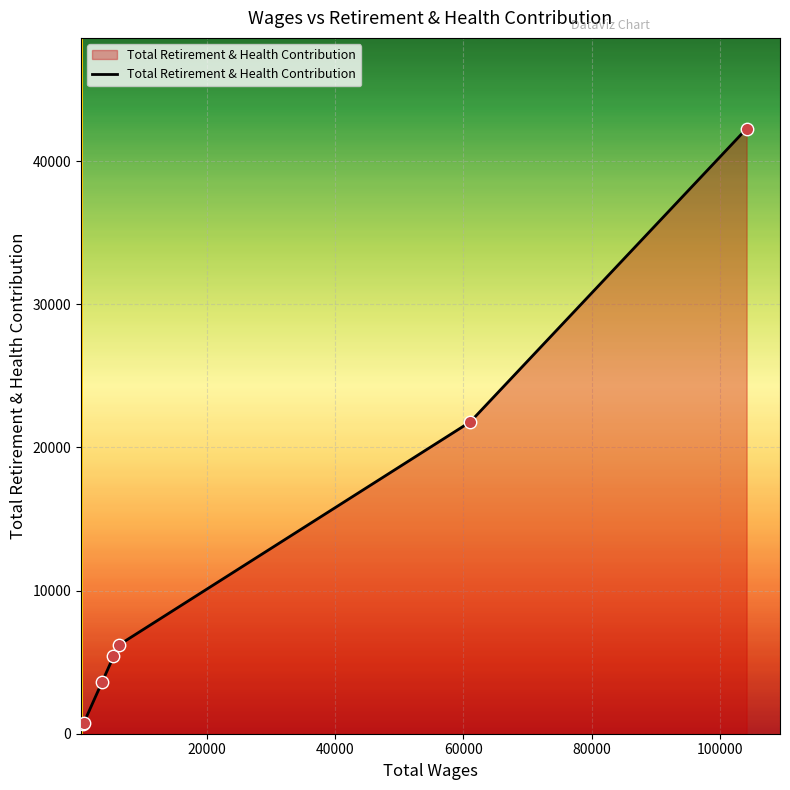

What is the difference between the second highest and minimum values?

21131